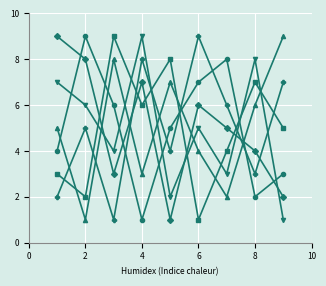

What is the greatest value displayed?

9